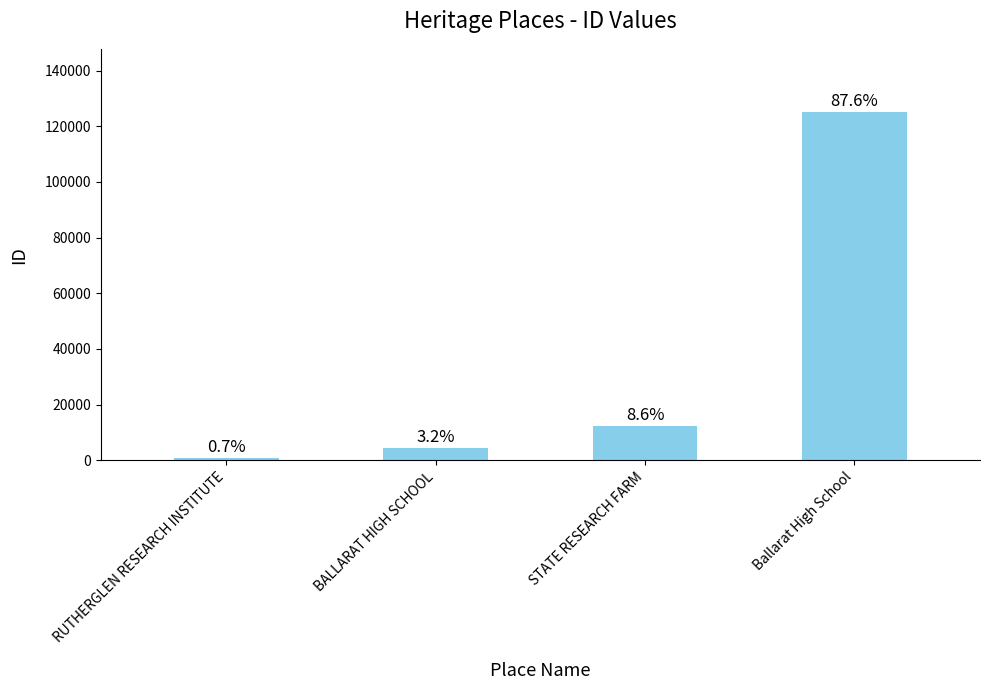

Does the chart contain any negative values?

No